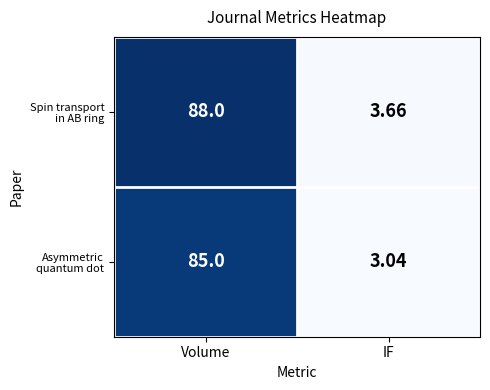

Which label corresponds to the smallest value in the chart?

IF